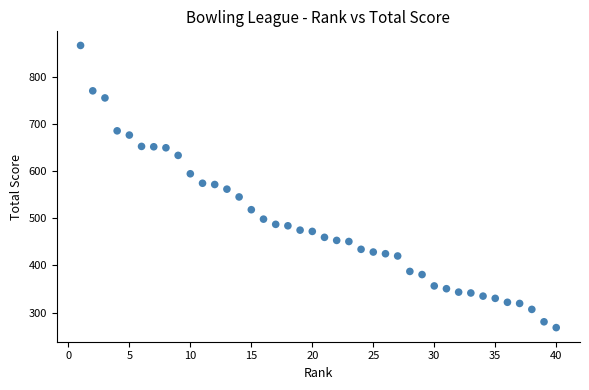

What is the range of Y values (max minus min)?

597.4